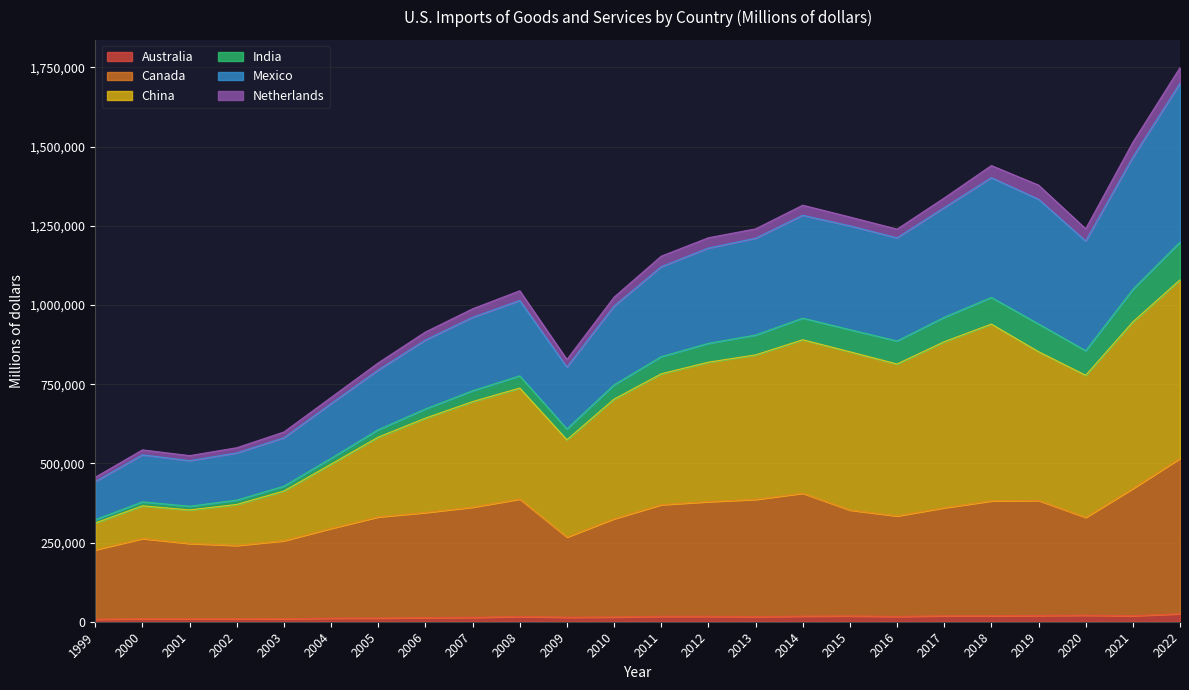

Does the chart display data point markers on the line(s)?

No